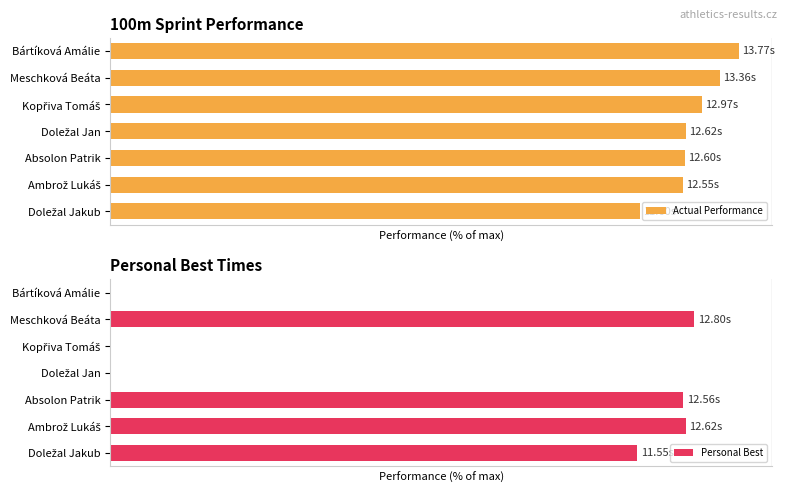

What is the minimum value for Actual Performance?

80.0